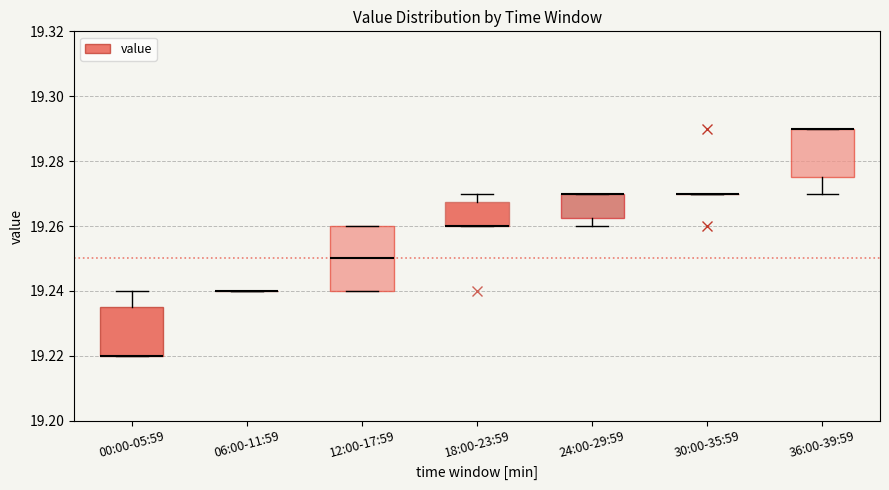

Where does the lower whisker of the box for 24:00-29:59 end on the y-axis? The values are not printed on the chart, so give them approximately, as read against the axis.

19.260